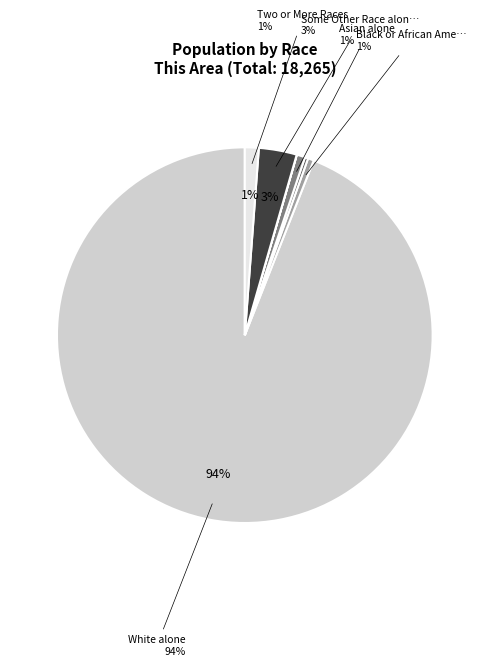

To the nearest percent, what is the combined percentage of Asian alone and White alone?

95%